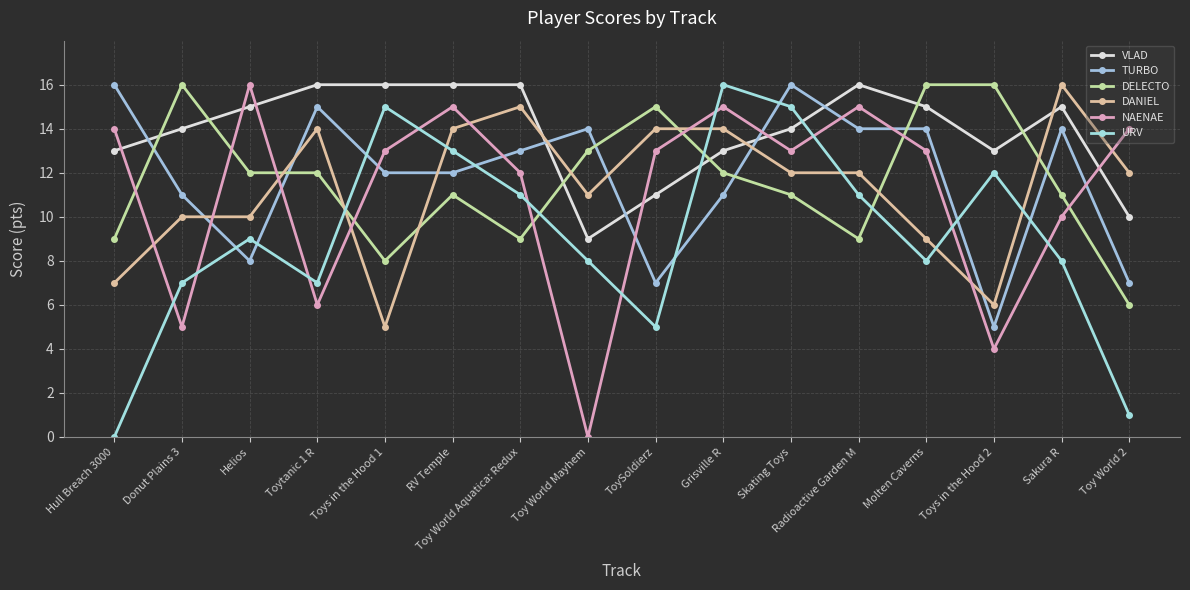

What is the label of the 3rd point from the left?

Helios